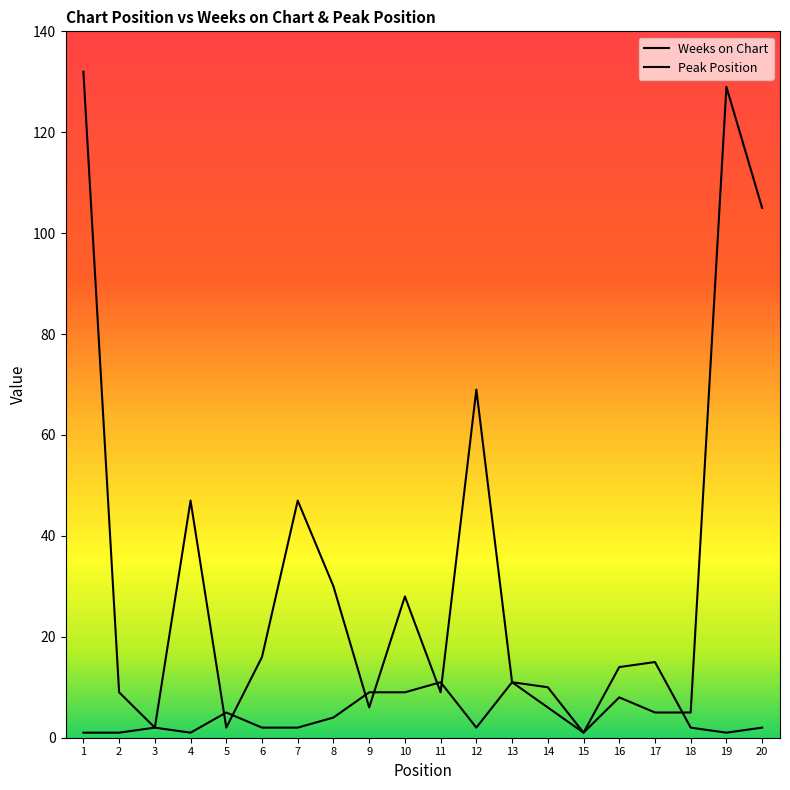

Reading left to right, what are all the values shown in this chart?

Weeks on Chart: 1=132	2=9	3=2	4=47	5=2	6=16	7=47	8=30	9=6	10=28	11=9	12=69	13=11	14=6	15=1	16=8	17=5	18=5	19=129	20=105
Peak Position: 1=1	2=1	3=2	4=1	5=5	6=2	7=2	8=4	9=9	10=9	11=11	12=2	13=11	14=10	15=1	16=14	17=15	18=2	19=1	20=2